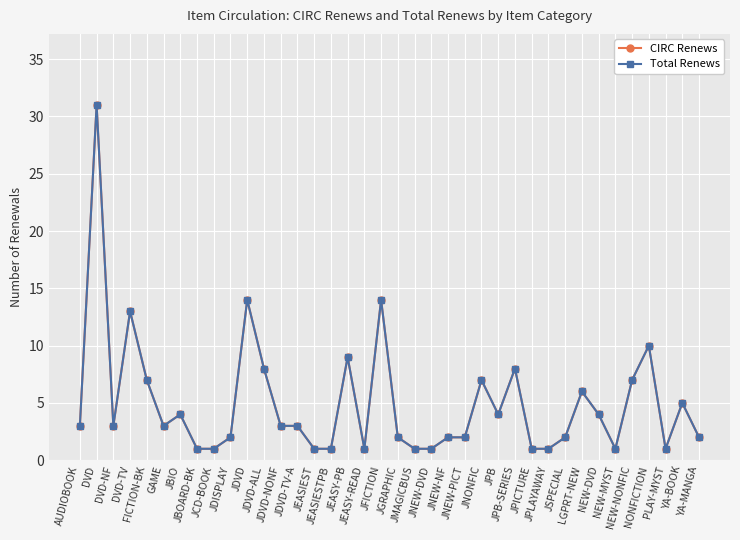

Reading right to left, list all the values displayed in this chart.

CIRC Renews: 2	5	1	10	7	1	4	6	2	1	1	8	4	7	2	2	1	1	2	14	1	9	1	1	3	3	8	14	2	1	1	4	3	7	13	3	31	3
Total Renews: 2	5	1	10	7	1	4	6	2	1	1	8	4	7	2	2	1	1	2	14	1	9	1	1	3	3	8	14	2	1	1	4	3	7	13	3	31	3